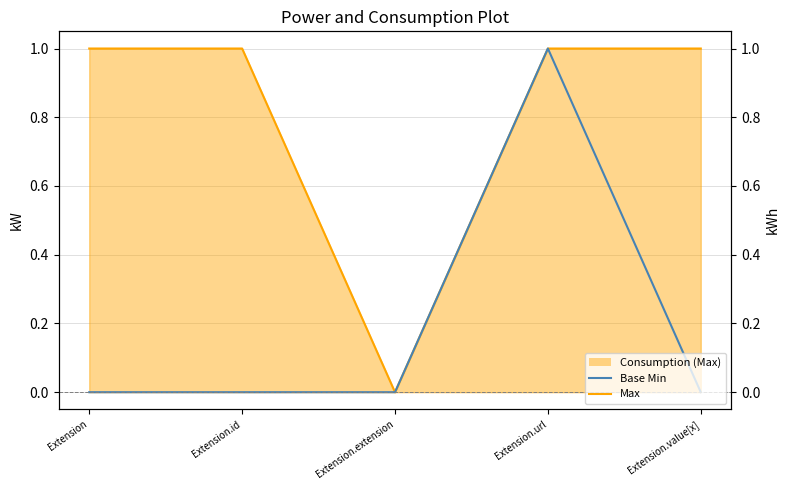

What is the value of the Max (line) point at the 5th from the left?

1